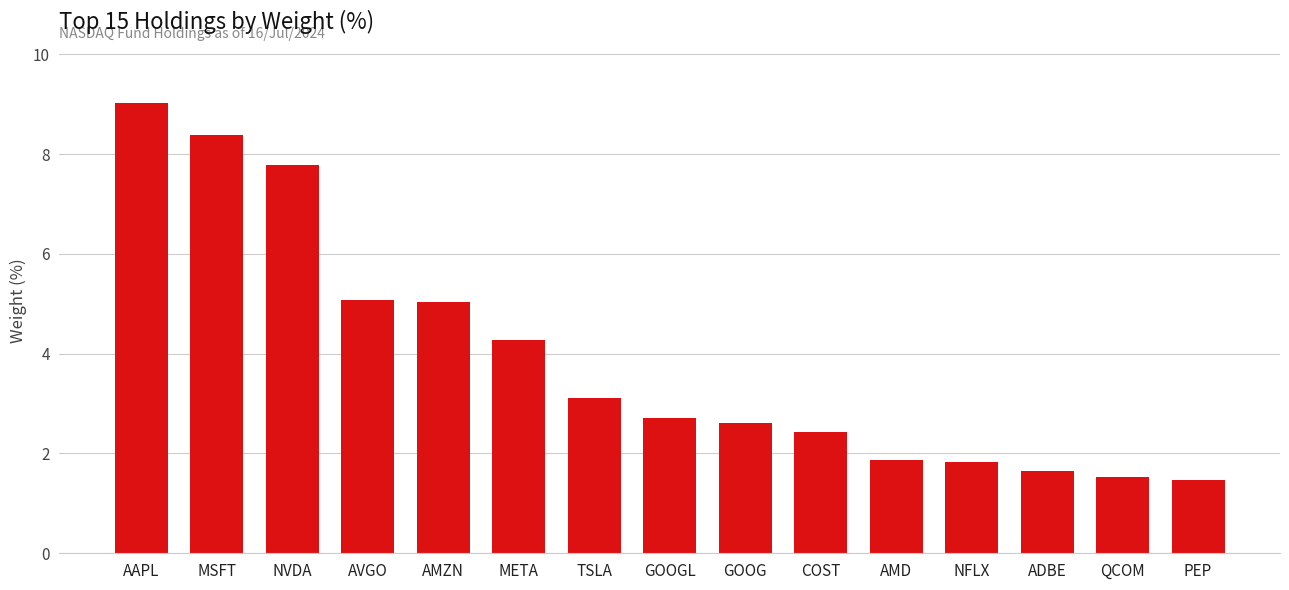

True or false: the data shows 2.2 at AVGO.

False